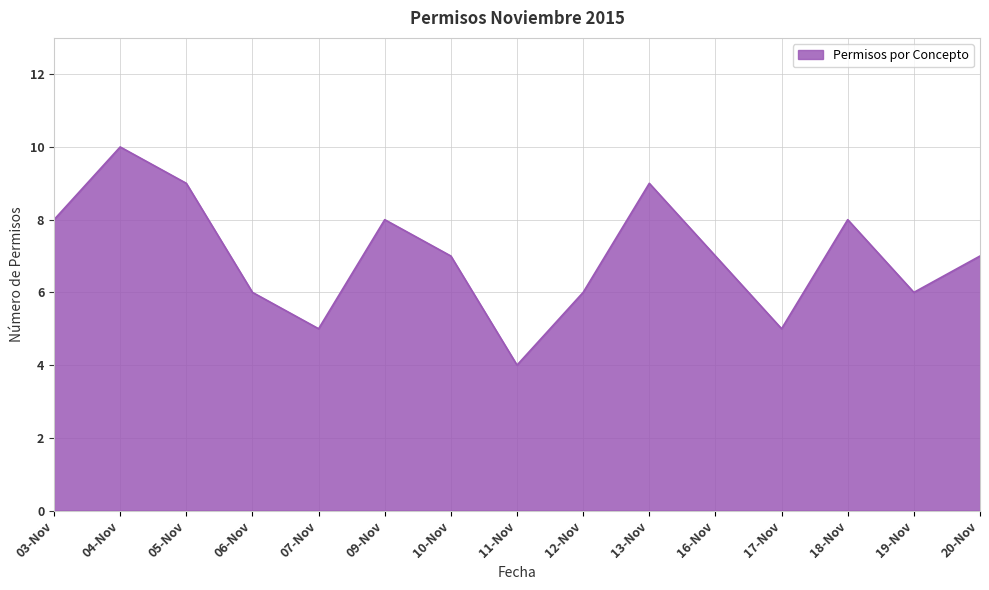

Which has a higher value, 10-Nov or 07-Nov?

10-Nov